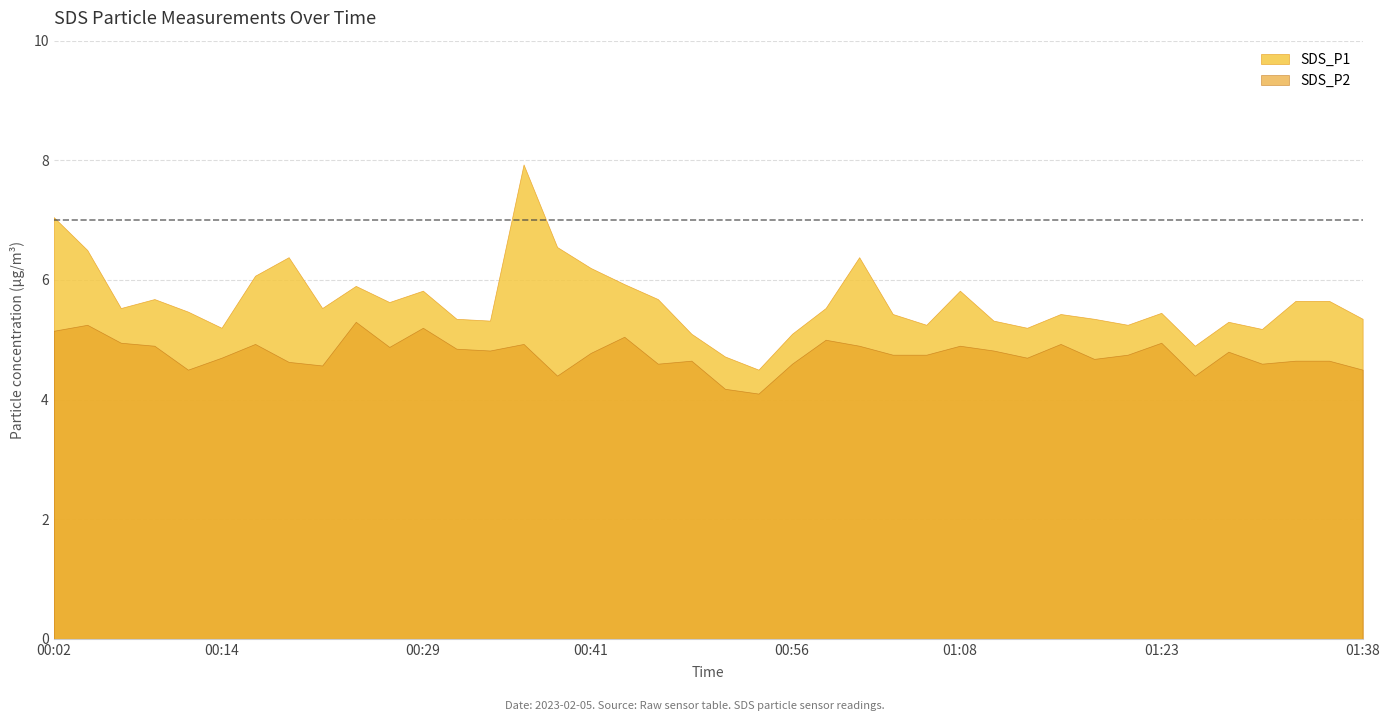

How many interior local peaks does the SDS_P1 series have?

10